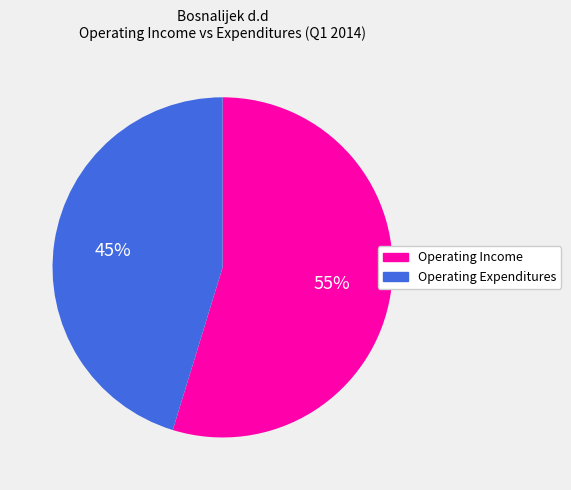

Which has a higher value, Operating Income or Operating Expenditures?

Operating Income